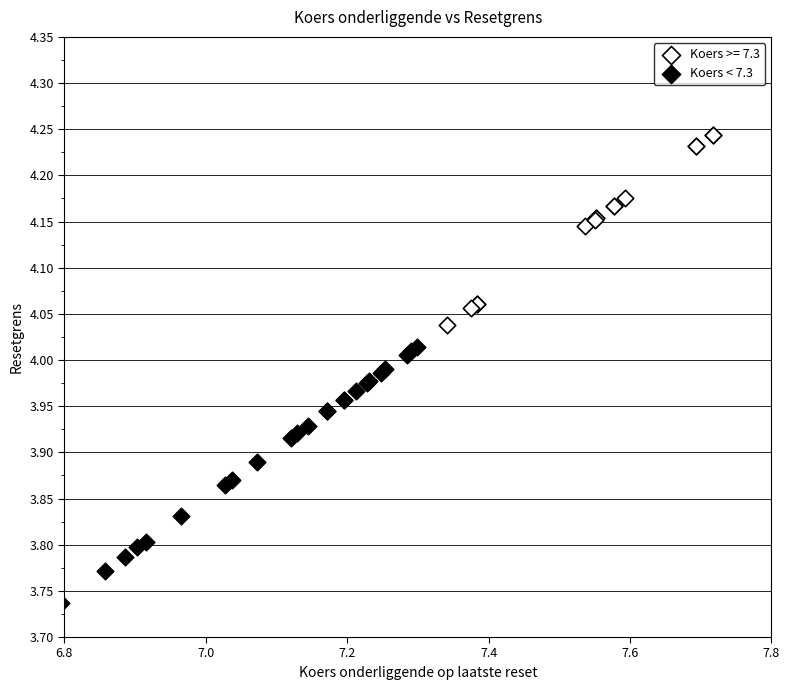

Which series reaches the minimum Y coordinate?

Koers < 7.3